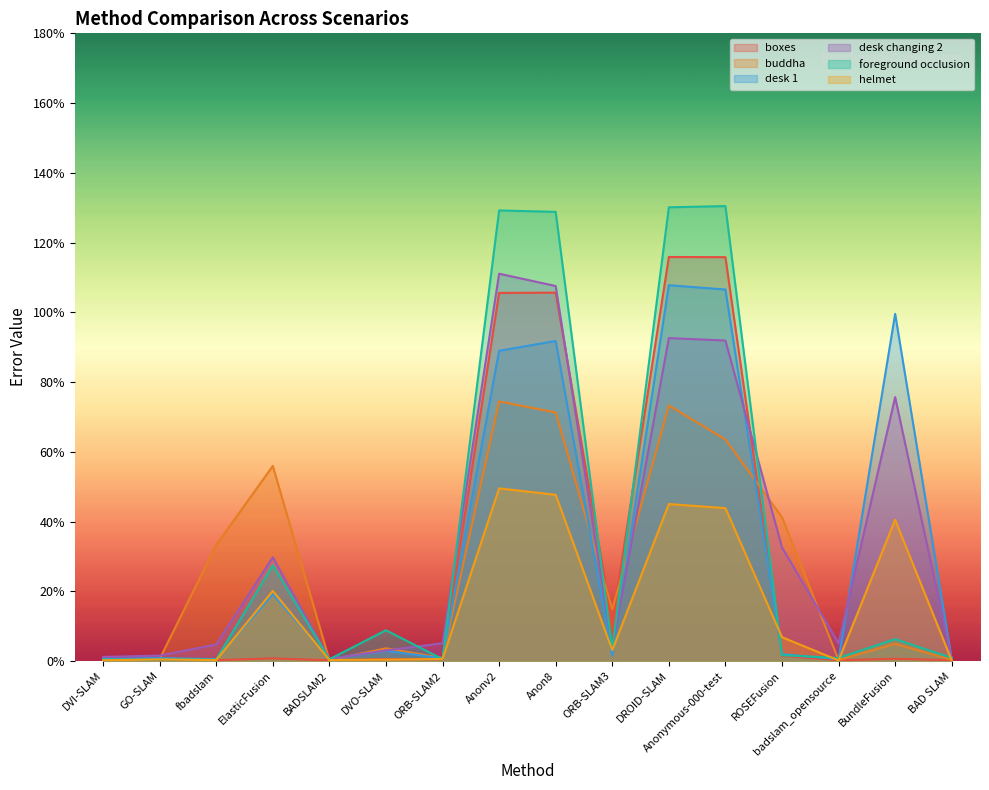

At which category is the sum across all series the highest?

DROID-SLAM